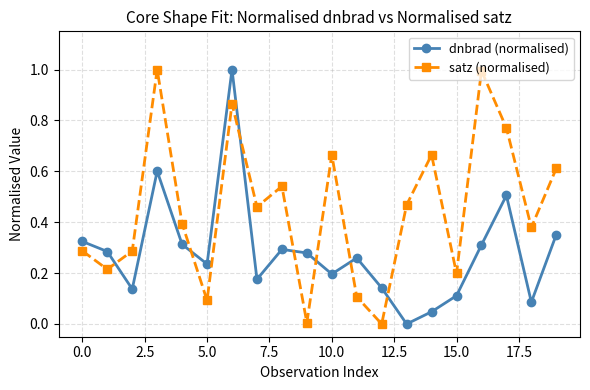

What is the difference between the second highest and minimum values in the dnbrad (normalised) series?

0.6